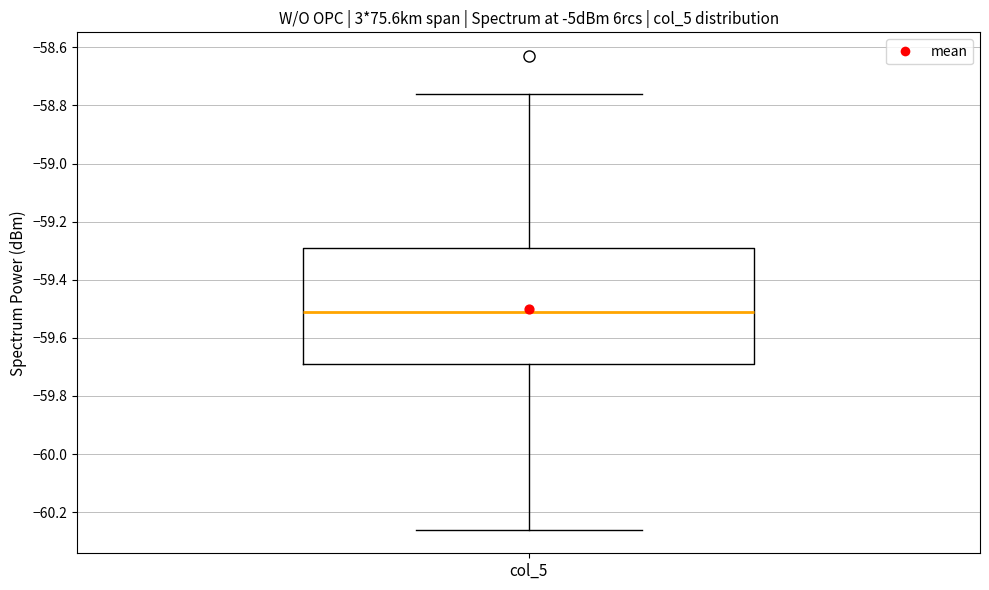

Where is the lower edge of the box for col_5 on the y-axis? The values are not printed on the chart, so give them approximately, as read against the axis.

-59.68